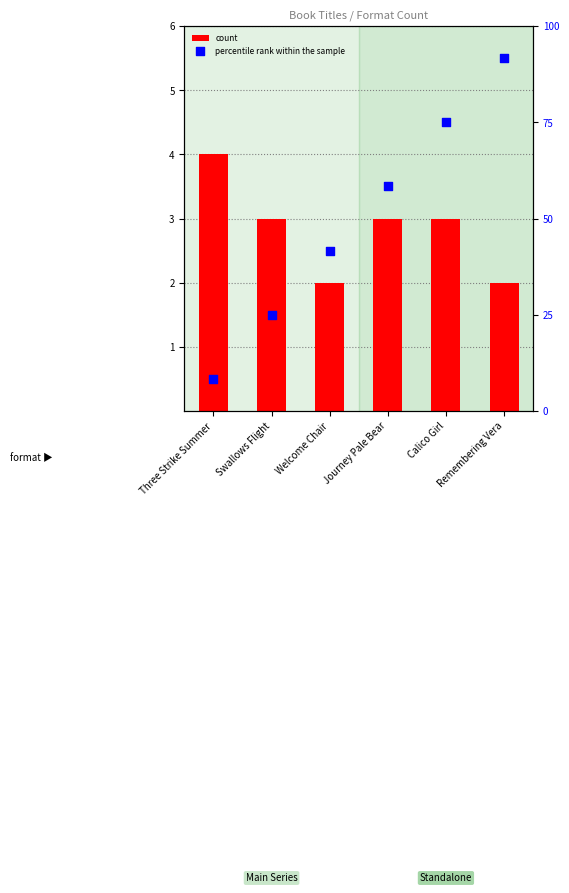

Which series reaches the maximum Y coordinate?

percentile rank within the sample